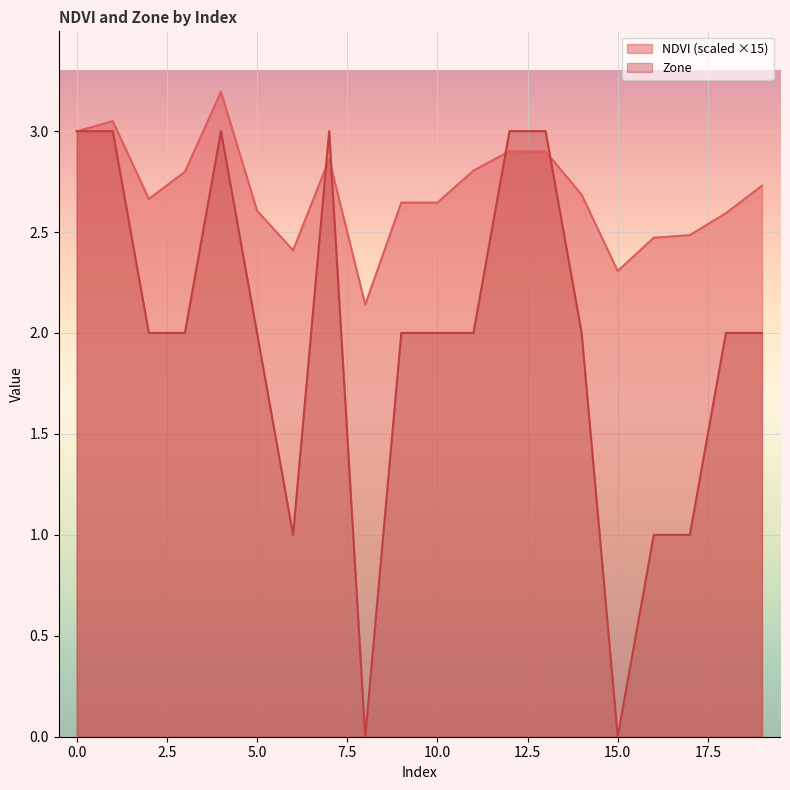

Does the chart display data point markers on the line(s)?

No